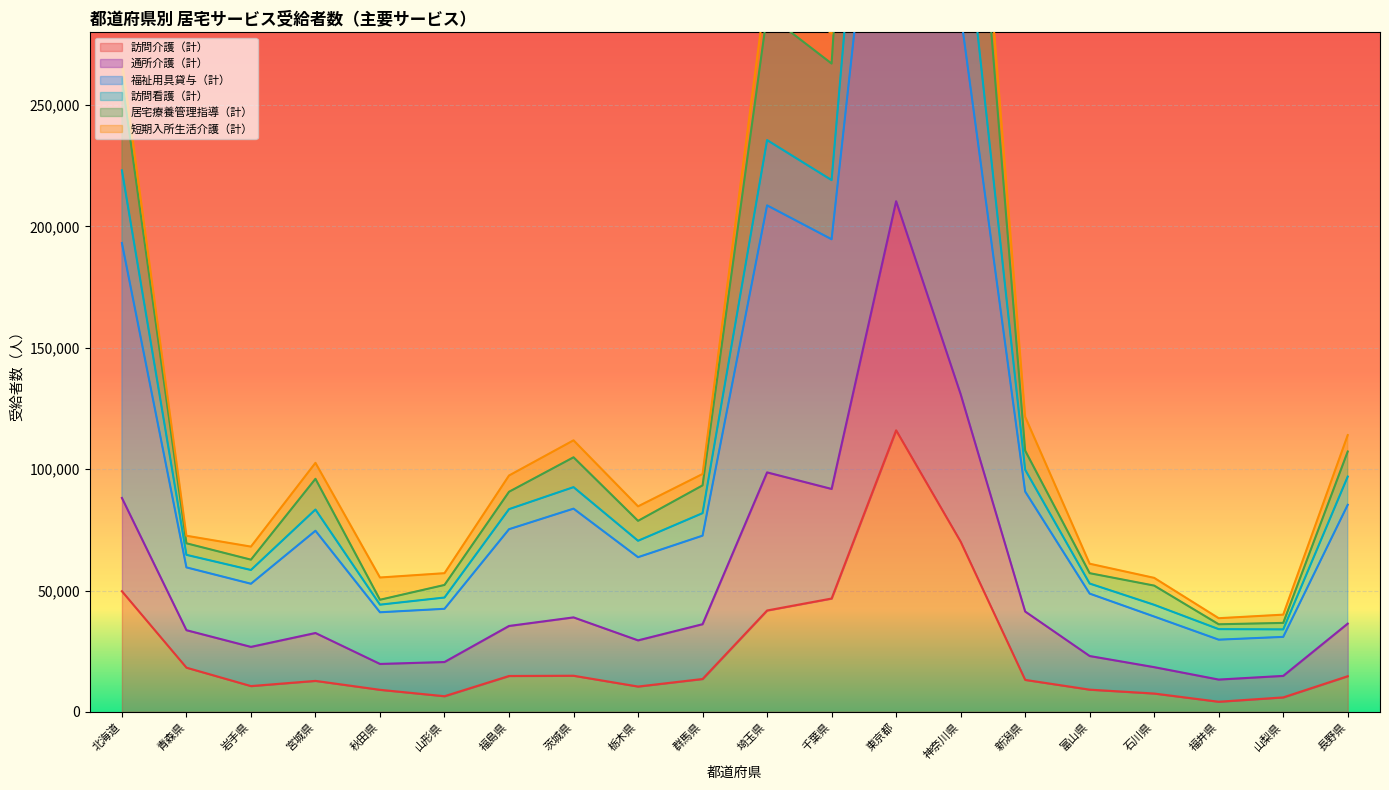

What is the approximate value of 訪問介護（計） at 青森県?

18213